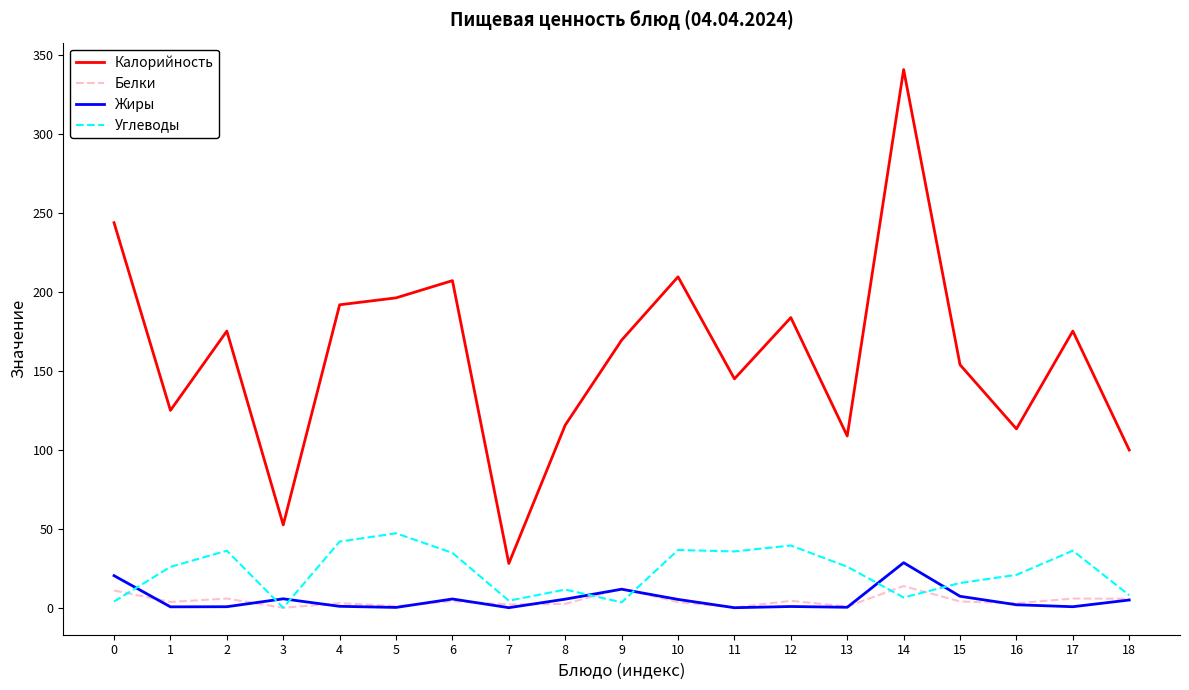

What is the highest value of the Белки series?

13.8